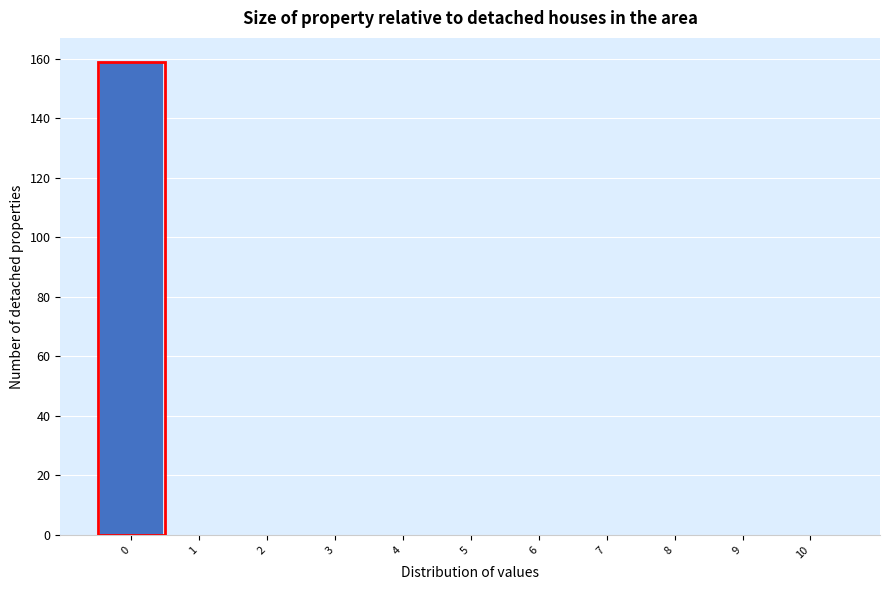

Reading left to right, extract all data points from this chart.

0=159	1=0	2=0	3=0	4=0	5=0	6=0	7=0	8=0	9=0	10=0